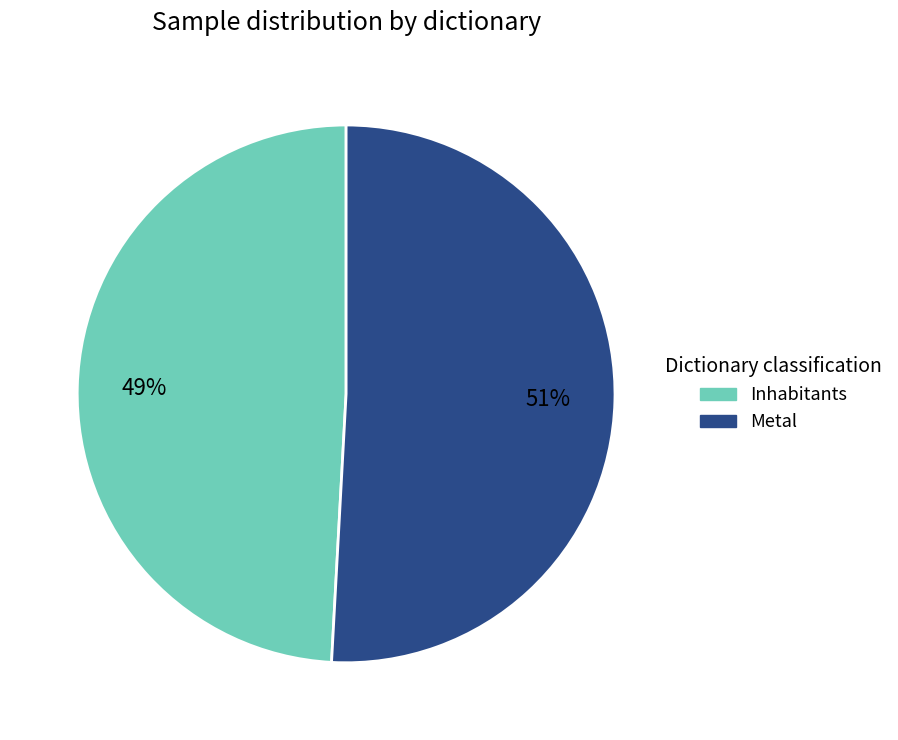

How many slices are in this pie chart?

2